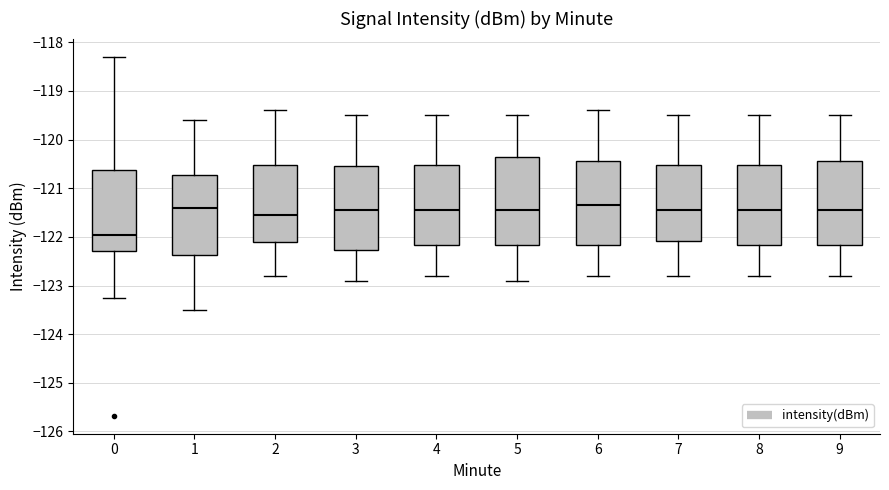

Reading left to right, transcribe this box plot: for each box, give where its median line is, the range the box spans, and where its two whiskers end, as read against the y-axis. The values are not printed on the chart, so give them approximately, as read against the axis.

0: median -122.0, box -122.3 to -120.6, whiskers -123.3 to -118.3
1: median -121.4, box -122.4 to -120.7, whiskers -123.5 to -119.6
2: median -121.5, box -122.1 to -120.5, whiskers -122.8 to -119.4
3: median -121.4, box -122.3 to -120.5, whiskers -122.9 to -119.5
4: median -121.4, box -122.2 to -120.5, whiskers -122.8 to -119.5
5: median -121.4, box -122.2 to -120.3, whiskers -122.9 to -119.5
6: median -121.3, box -122.2 to -120.4, whiskers -122.8 to -119.4
7: median -121.4, box -122.1 to -120.5, whiskers -122.8 to -119.5
8: median -121.4, box -122.2 to -120.5, whiskers -122.8 to -119.5
9: median -121.4, box -122.2 to -120.4, whiskers -122.8 to -119.5